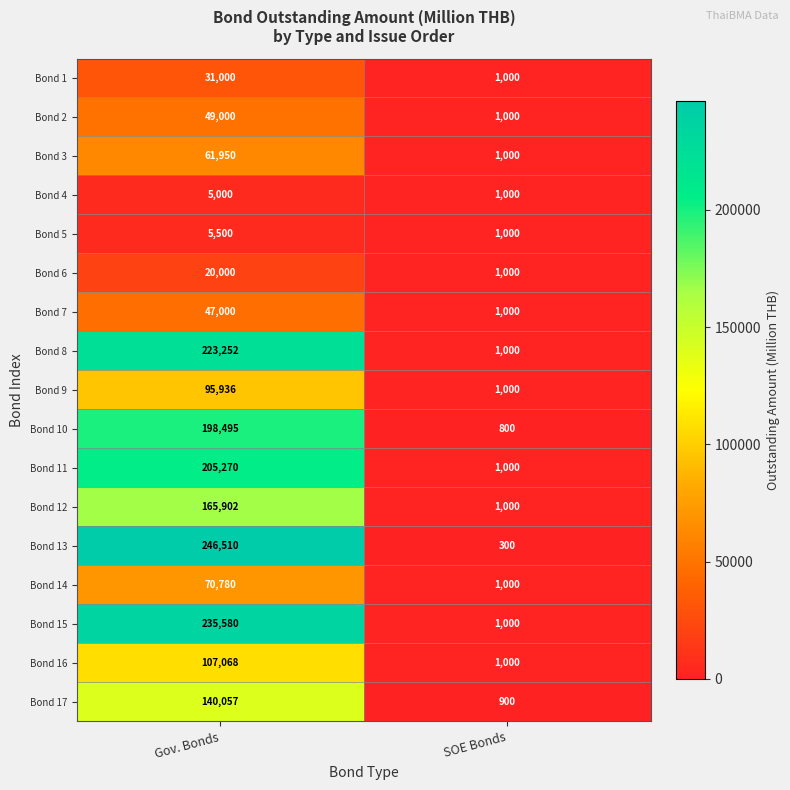

List the series in order of their peak value, highest first.

Bond 13, Bond 15, Bond 8, Bond 11, Bond 10, Bond 12, Bond 17, Bond 16, Bond 9, Bond 14, Bond 3, Bond 2, Bond 7, Bond 1, Bond 6, Bond 5, Bond 4